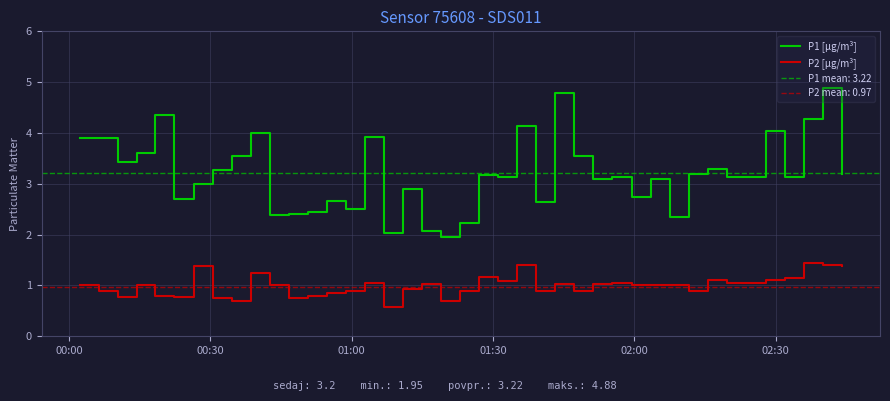

True or false: P1 [µg/m³] and P2 [µg/m³] intersect in this chart.

False